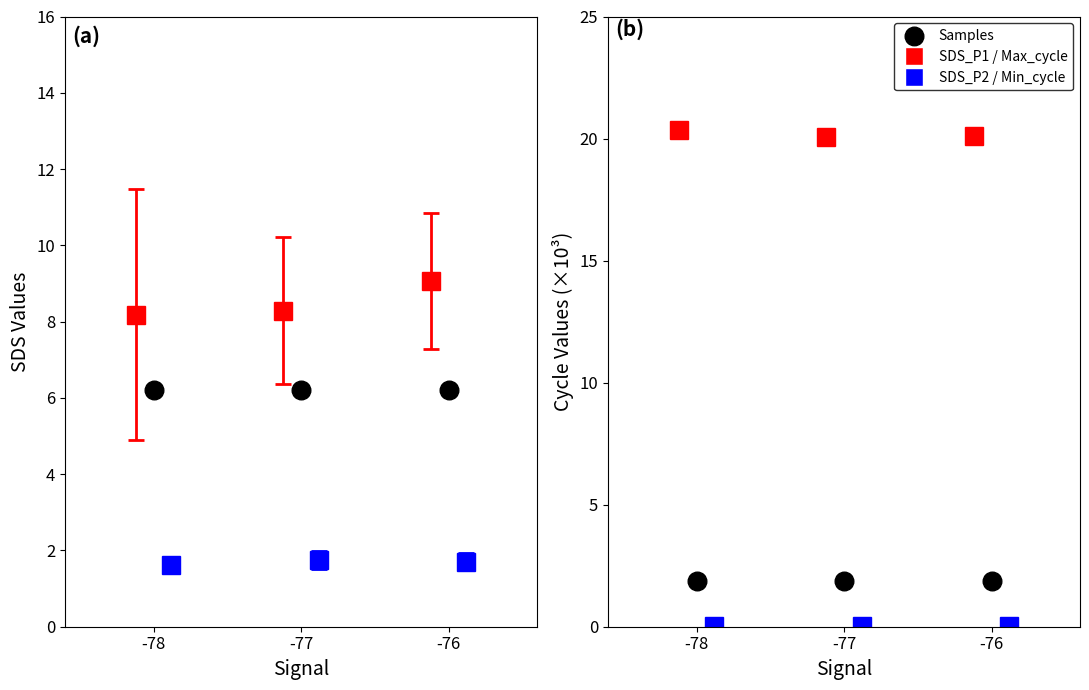

At which category is the sum across all series the highest?

-78